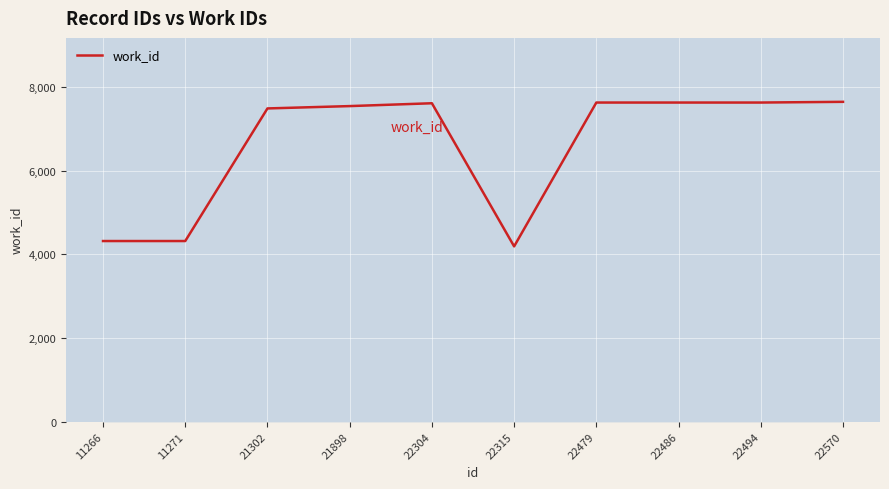

What is the greatest value displayed?

7653